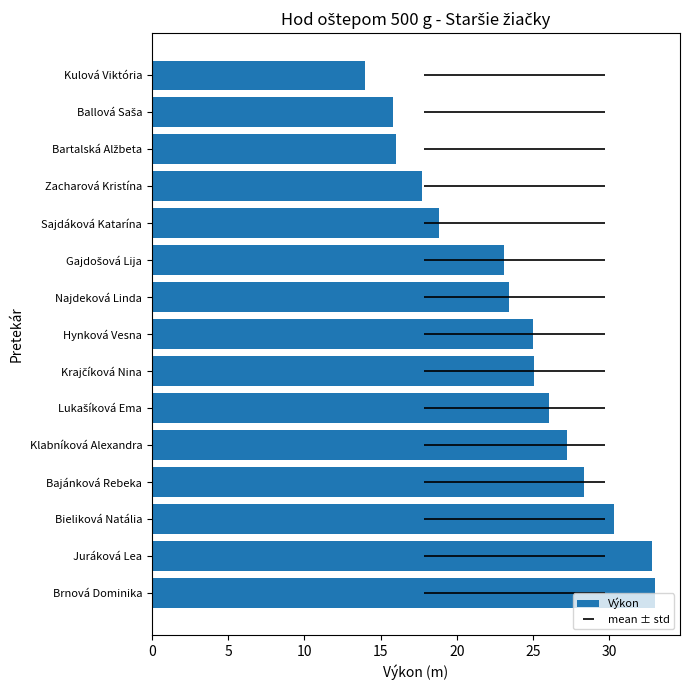

Reading right to left, transcribe all the data shown in this chart.

14.0	15.8	16.0	17.7	18.8	23.1	23.4	25.0	25.1	26.0	27.2	28.3	30.3	32.8	33.0